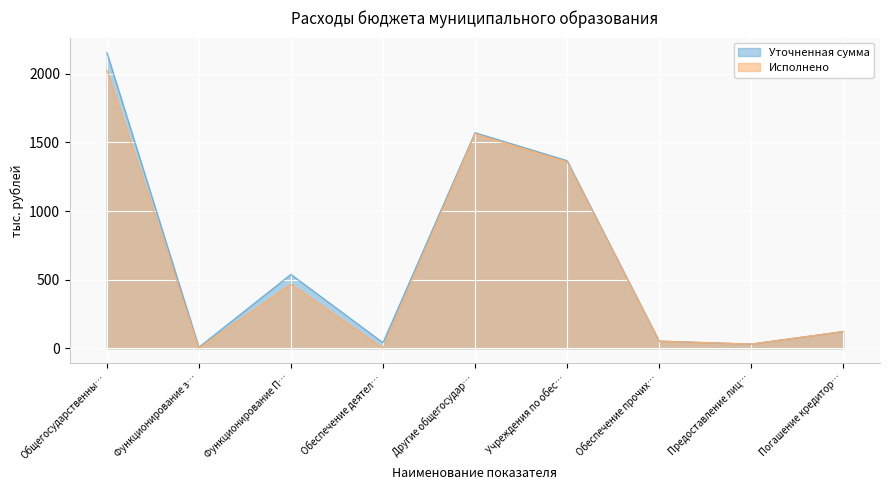

True or false: Уточненная сумма and Исполнено cross at least once.

False